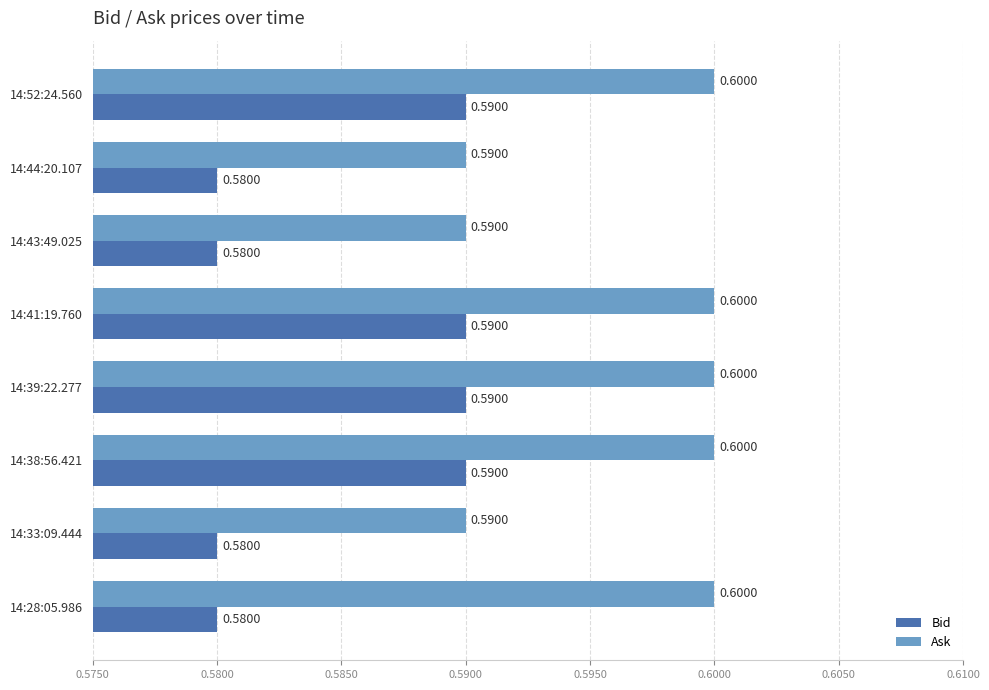

At how many categories does at least one series exceed 0?

8